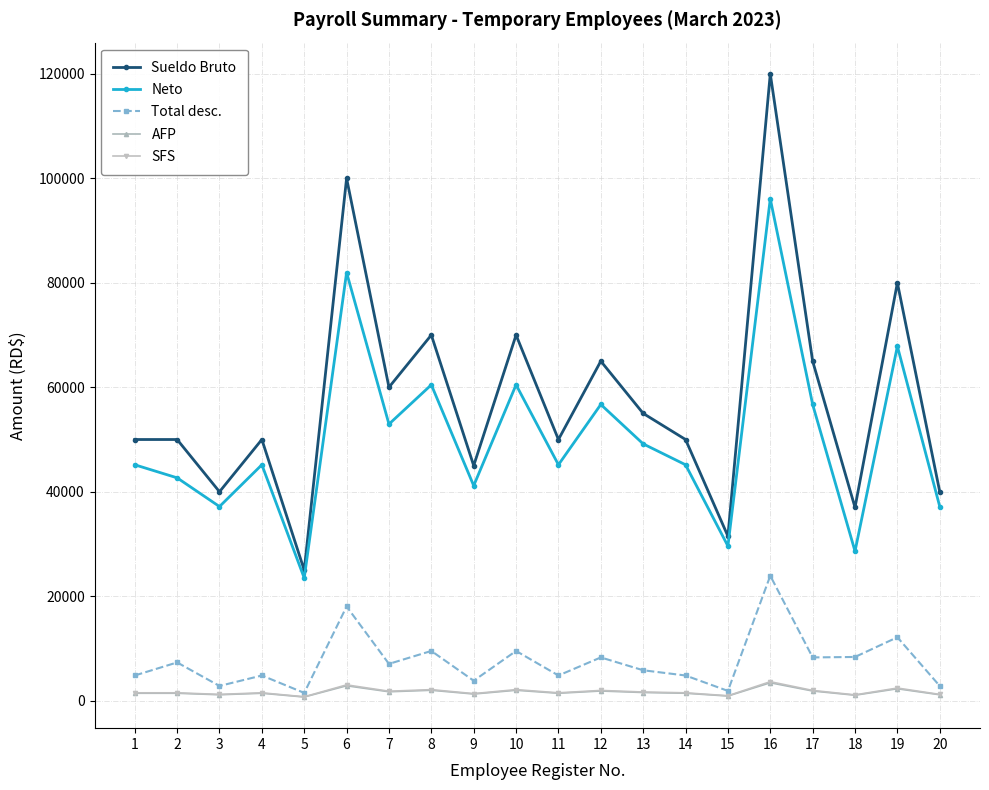

Is the value of Neto at 18 greater than the value of Sueldo Bruto at 16?

No